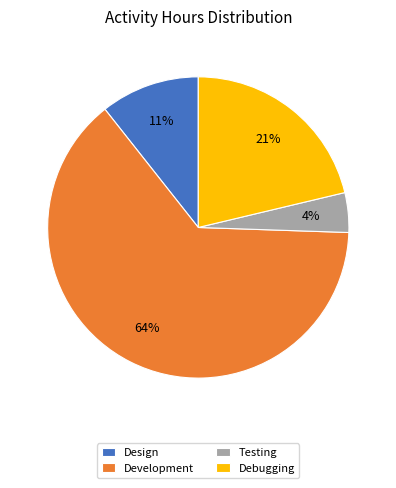

Approximately how many times larger is the value at Design compared to Development?

0.2